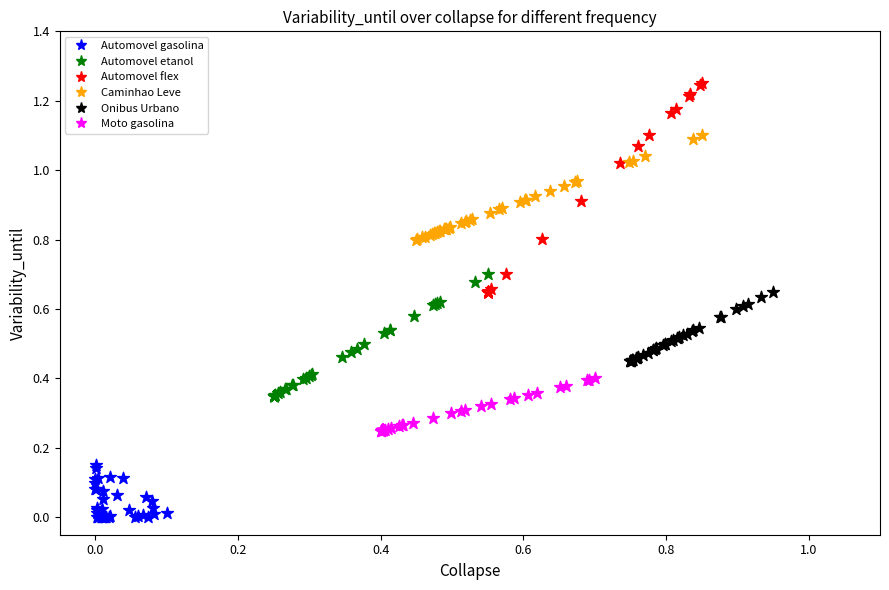

Which series contains the lowest Y value?

Automovel gasolina